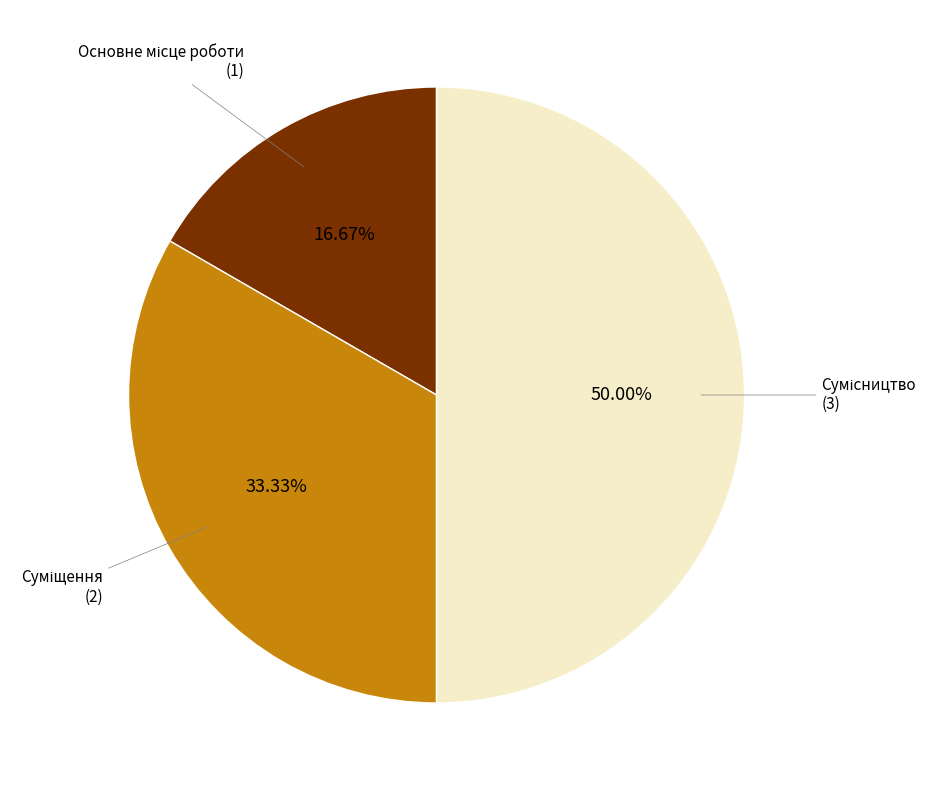

How many slices are in this pie chart?

3